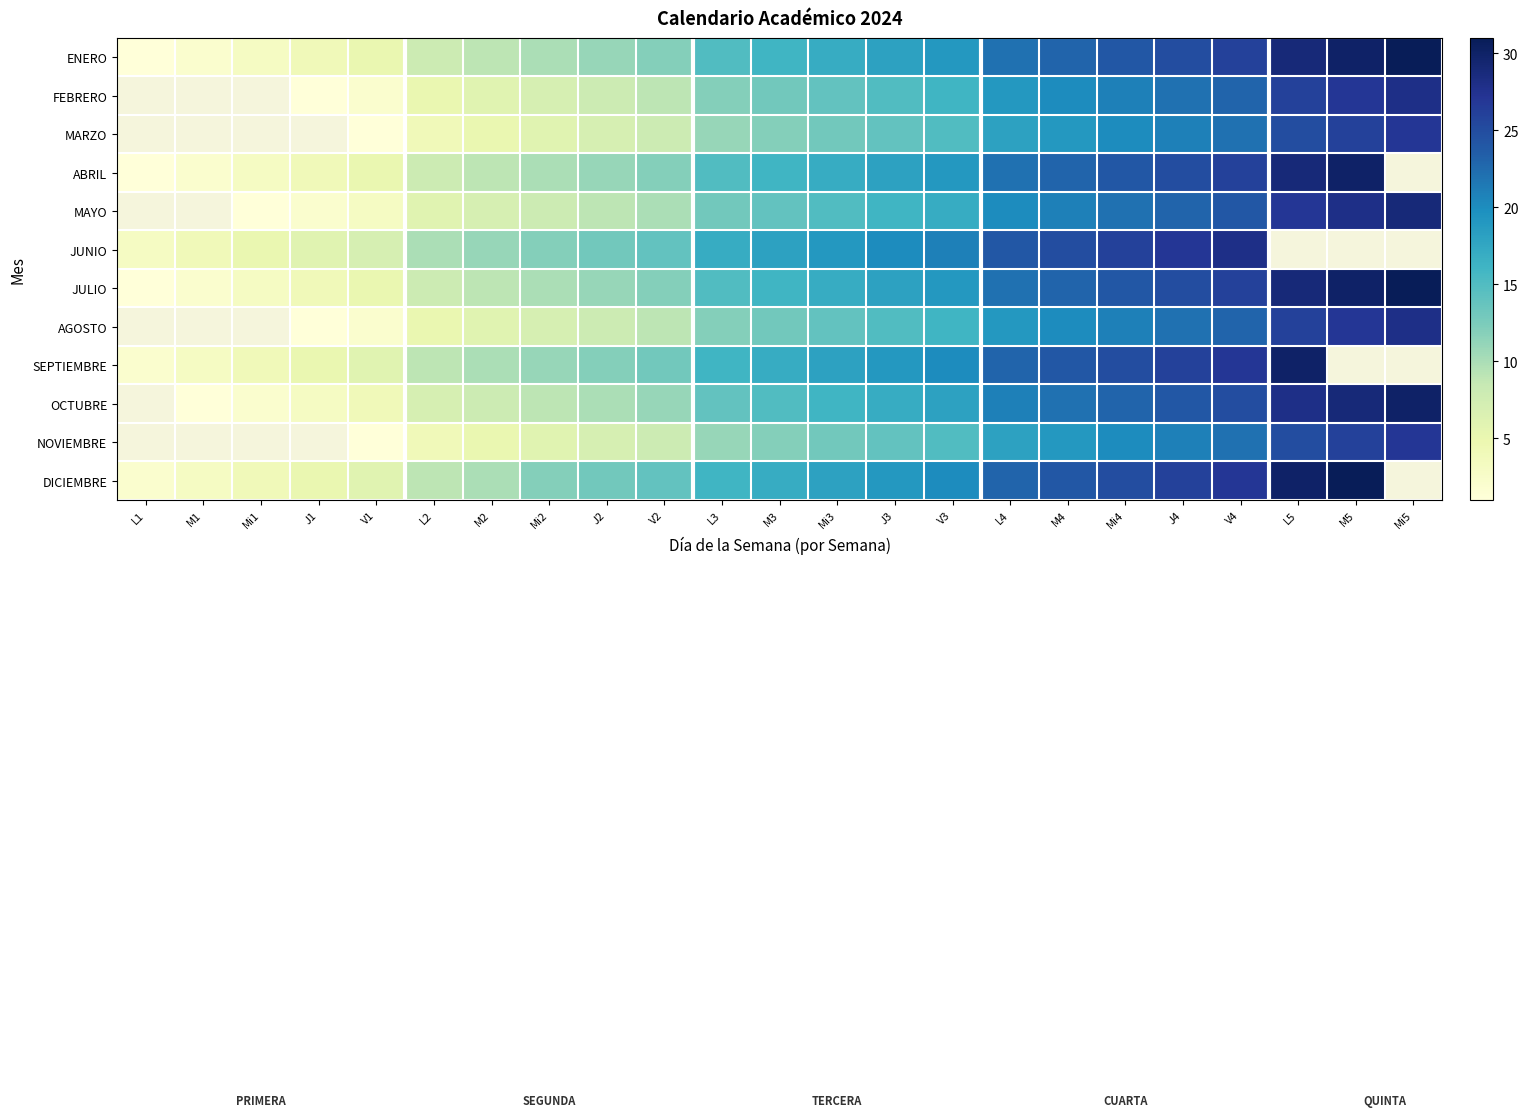

Rank the series by their maximum value, from highest to lowest.

JULIO, AGOSTO, SEPTIEMBRE, OCTUBRE, NOVIEMBRE, DICIEMBRE, ENERO, FEBRERO, MARZO, ABRIL, MAYO, JUNIO